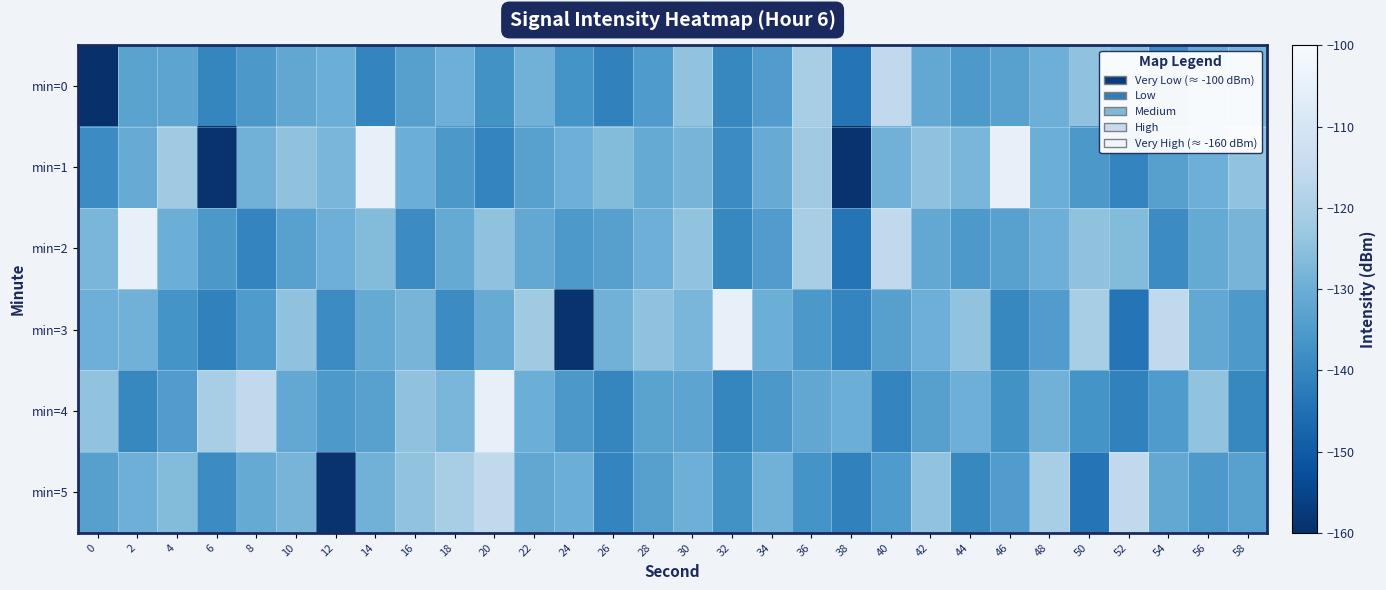

List the series in order of their peak value, lowest first.

min=0, min=5, min=1, min=2, min=3, min=4